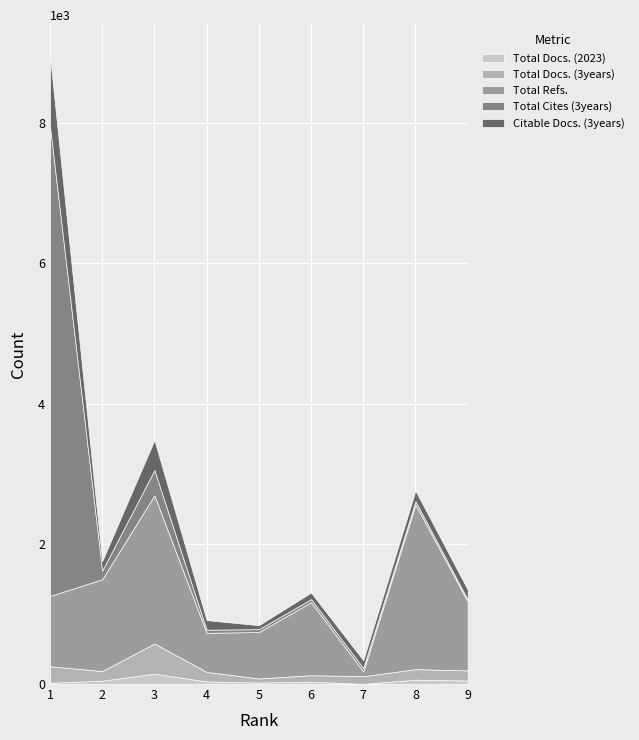

At which category does Total Cites (3years) reach its first local valley?

2